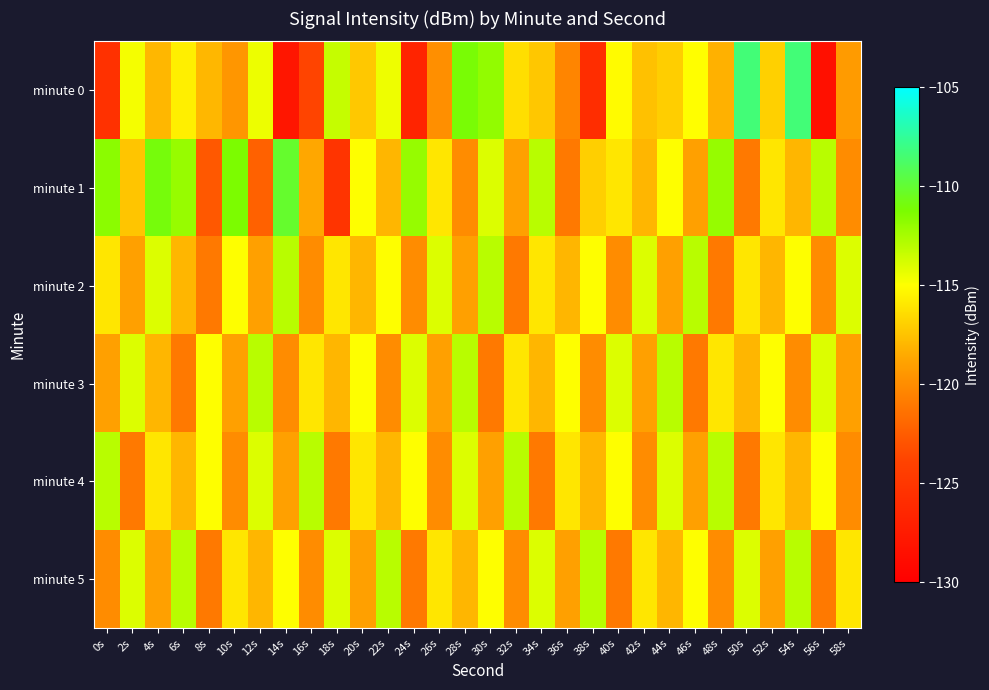

Reading right to left, what are all the values shown in this chart?

minute 0: 58s=-119.2	56s=-128.5	54s=-108.4	52s=-116.9	50s=-108.3	48s=-118.2	46s=-115.0	44s=-117.0	42s=-117.6	40s=-115.1	38s=-125.9	36s=-120.4	34s=-117.3	32s=-116.3	30s=-111.9	28s=-111.1	26s=-119.9	24s=-126.7	22s=-114.5	20s=-117.3	18s=-113.4	16s=-123.8	14s=-127.9	12s=-114.5	10s=-119.5	8s=-118.0	6s=-115.7	4s=-117.9	2s=-114.7	0s=-125.5
minute 1: 58s=-120.0	56s=-113.0	54s=-118.0	52s=-116.0	50s=-121.0	48s=-112.0	46s=-119.0	44s=-115.0	42s=-118.0	40s=-116.0	38s=-117.0	36s=-121.0	34s=-113.0	32s=-119.0	30s=-114.0	28s=-120.0	26s=-116.0	24s=-112.0	22s=-118.0	20s=-115.0	18s=-125.2	16s=-118.7	14s=-110.2	12s=-122.3	10s=-111.3	8s=-122.8	6s=-112.0	4s=-111.0	2s=-117.4	0s=-111.7
minute 2: 58s=-114.0	56s=-120.0	54s=-115.0	52s=-118.0	50s=-116.0	48s=-121.0	46s=-113.0	44s=-119.0	42s=-114.0	40s=-120.0	38s=-115.0	36s=-118.0	34s=-116.0	32s=-121.0	30s=-113.0	28s=-119.0	26s=-114.0	24s=-120.0	22s=-115.0	20s=-118.0	18s=-116.0	16s=-120.0	14s=-113.0	12s=-119.0	10s=-115.0	8s=-121.0	6s=-118.0	4s=-114.0	2s=-119.0	0s=-116.0
minute 3: 58s=-119.0	56s=-114.0	54s=-120.0	52s=-115.0	50s=-118.0	48s=-116.0	46s=-121.0	44s=-113.0	42s=-119.0	40s=-114.0	38s=-120.0	36s=-115.0	34s=-118.0	32s=-116.0	30s=-121.0	28s=-113.0	26s=-119.0	24s=-114.0	22s=-120.0	20s=-115.0	18s=-118.0	16s=-116.0	14s=-120.0	12s=-113.0	10s=-119.0	8s=-115.0	6s=-121.0	4s=-118.0	2s=-114.0	0s=-119.0
minute 4: 58s=-120.0	56s=-115.0	54s=-118.0	52s=-116.0	50s=-121.0	48s=-113.0	46s=-119.0	44s=-114.0	42s=-120.0	40s=-115.0	38s=-118.0	36s=-116.0	34s=-121.0	32s=-113.0	30s=-119.0	28s=-114.0	26s=-120.0	24s=-115.0	22s=-118.0	20s=-116.0	18s=-121.0	16s=-113.0	14s=-119.0	12s=-114.0	10s=-120.0	8s=-115.0	6s=-118.0	4s=-116.0	2s=-121.0	0s=-113.0
minute 5: 58s=-116.0	56s=-121.0	54s=-113.0	52s=-119.0	50s=-114.0	48s=-120.0	46s=-115.0	44s=-118.0	42s=-116.0	40s=-121.0	38s=-113.0	36s=-119.0	34s=-114.0	32s=-120.0	30s=-115.0	28s=-118.0	26s=-116.0	24s=-121.0	22s=-113.0	20s=-119.0	18s=-114.0	16s=-120.0	14s=-115.0	12s=-118.0	10s=-116.0	8s=-121.0	6s=-113.0	4s=-119.0	2s=-114.0	0s=-120.0